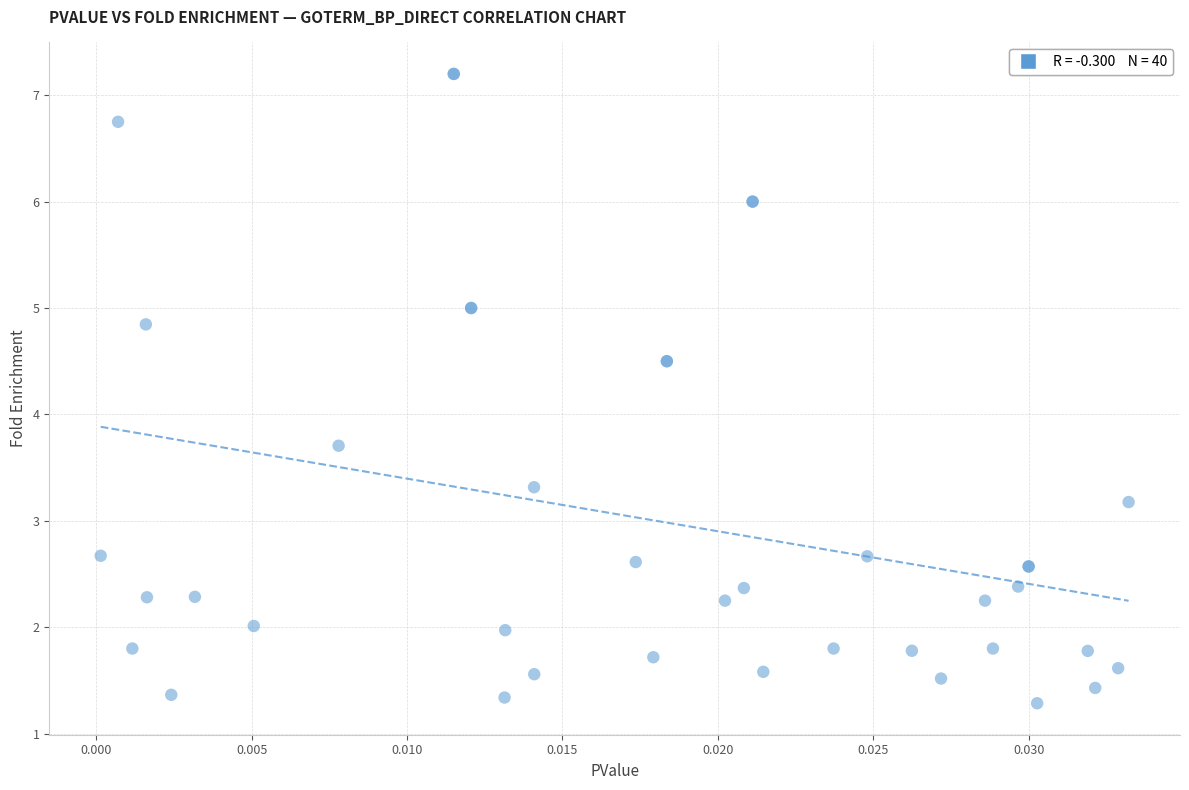

What Y value in the scatter plot is closest to 4?

3.7